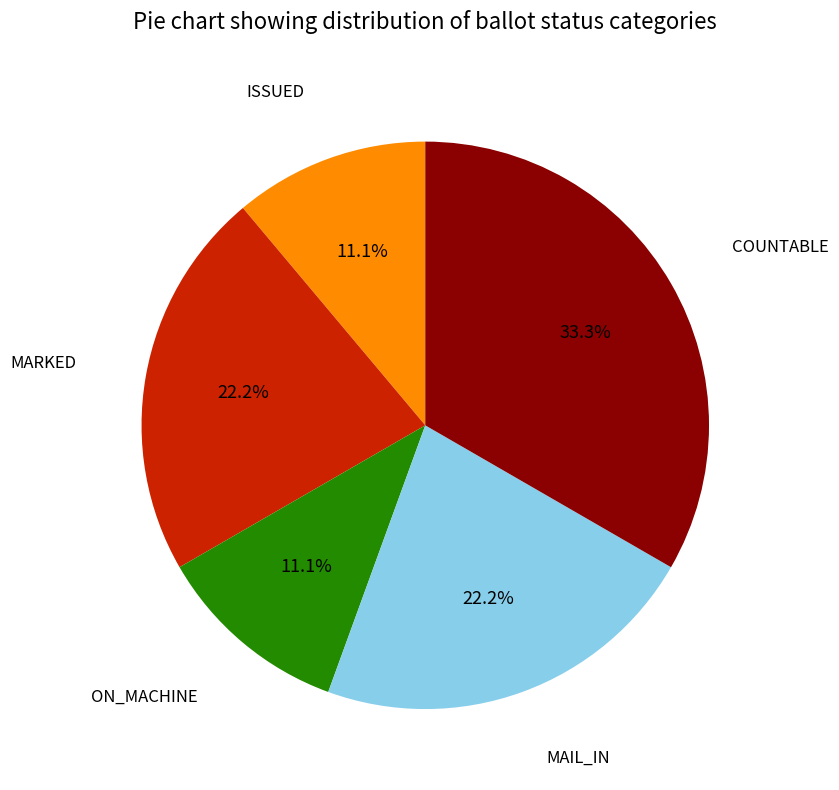

True or false: COUNTABLE accounts for 33% of the total.

True